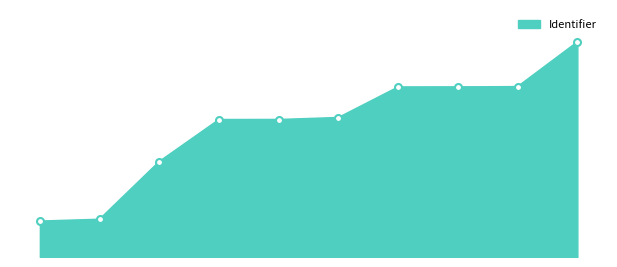

True or false: the data has more than 1 interior local peaks.

False